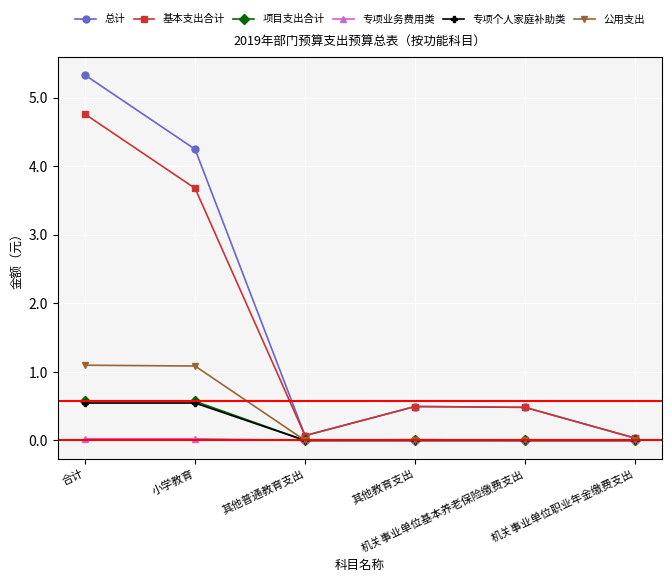

Which series has the widest spread of values?

总计